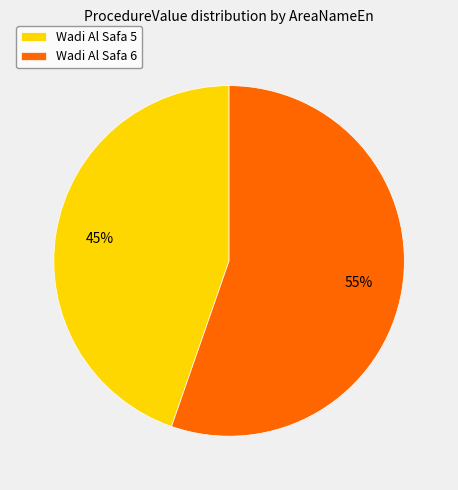

Which slice is the smallest?

Wadi Al Safa 5